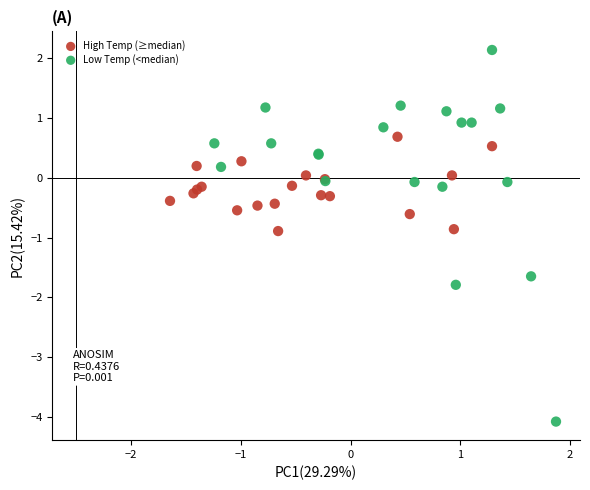

Which series has the largest Y range (max minus min)?

Low Temp (<median)